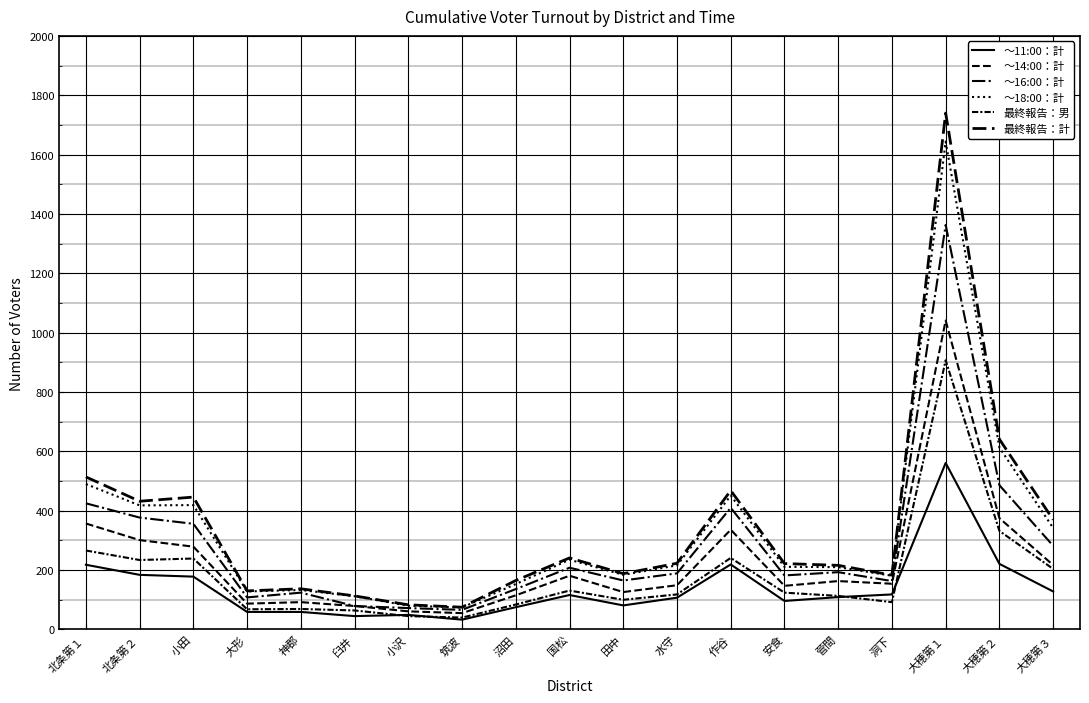

Which category has the lowest value in the 最終報告：男 series?

筑波